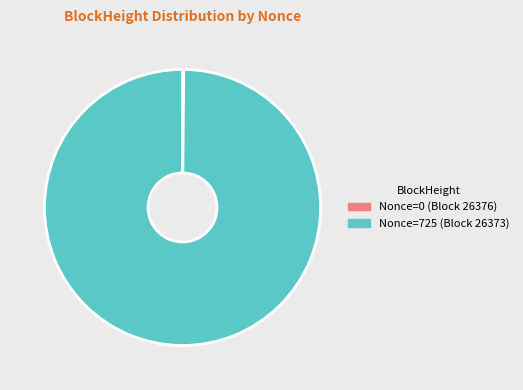

Is there a majority slice in this chart?

Yes